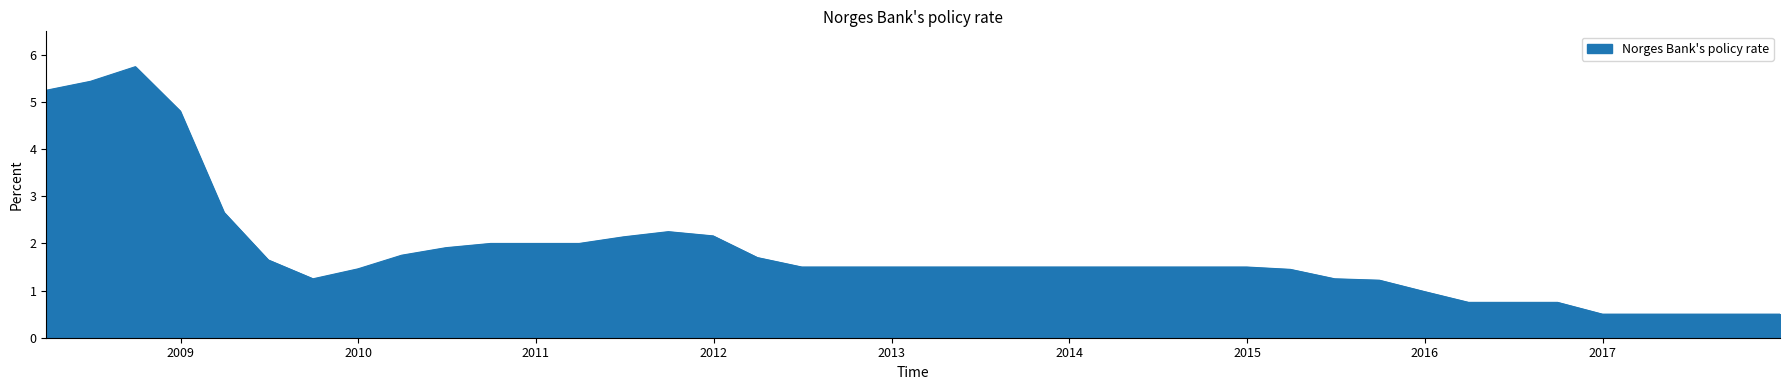

What is the minimum value shown in the chart?

0.5